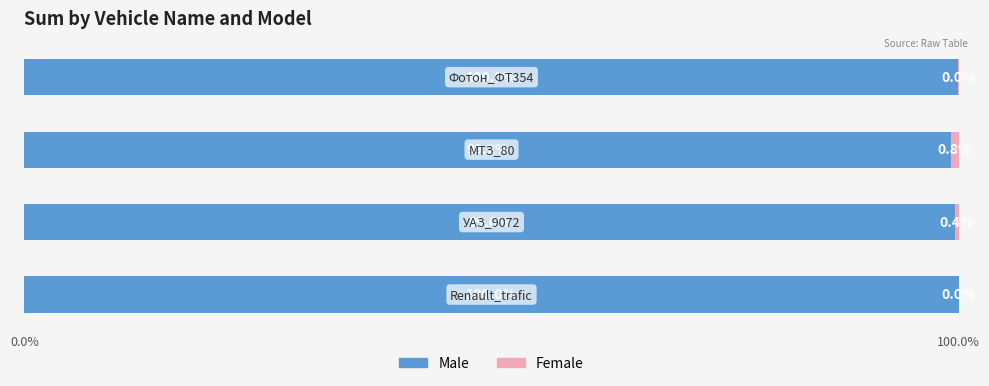

What is the highest value of the Male series?

100.0